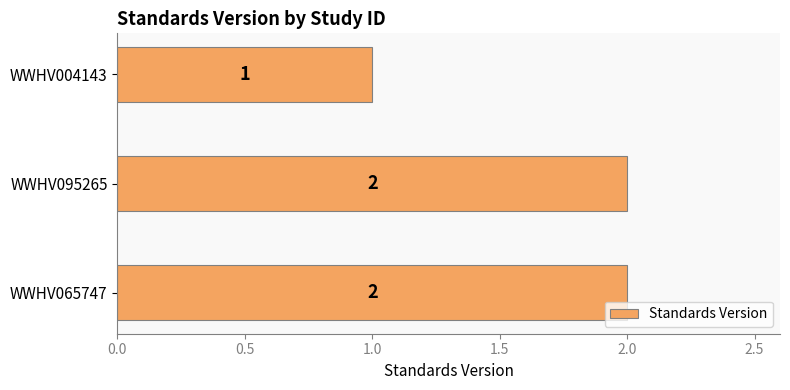

The chart shows a value of 0 at WWHV004143. True or false?

False